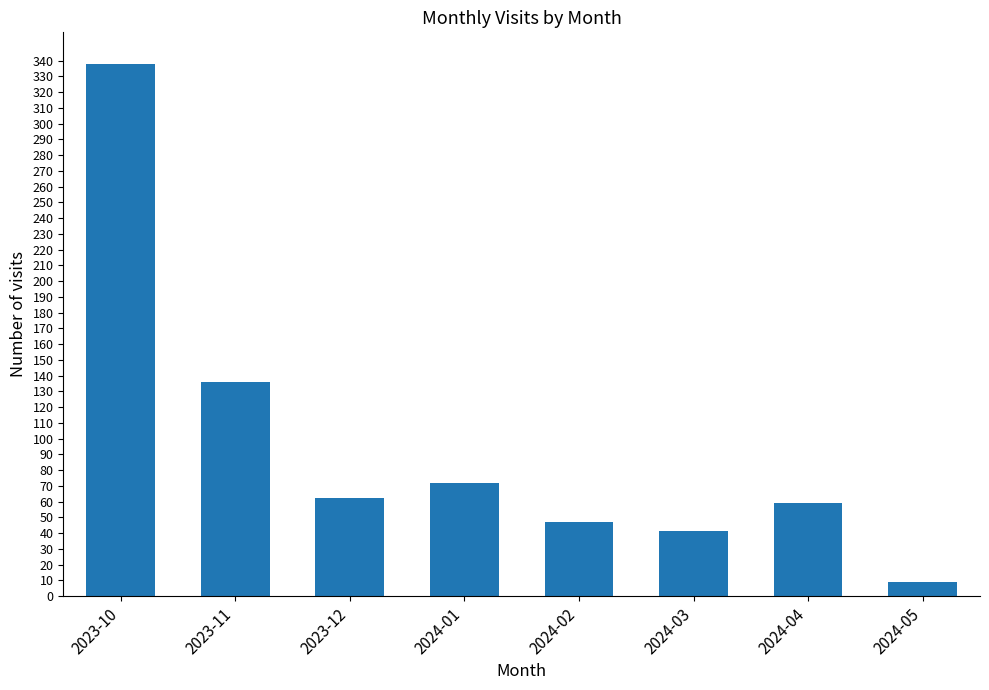

Read the value at 2023-10.

338